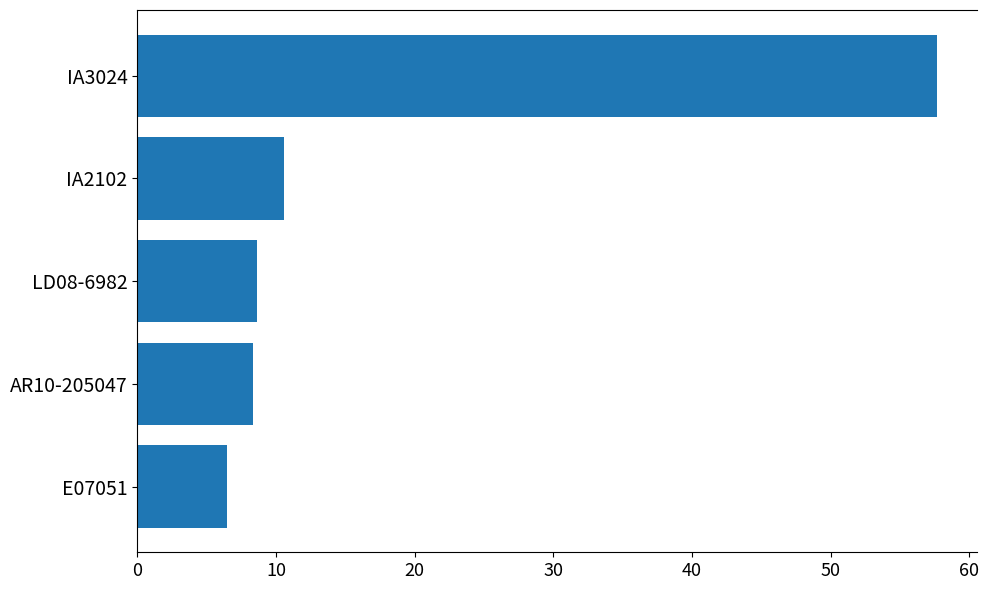

Which has a higher value, IA2102 or IA3024?

IA3024